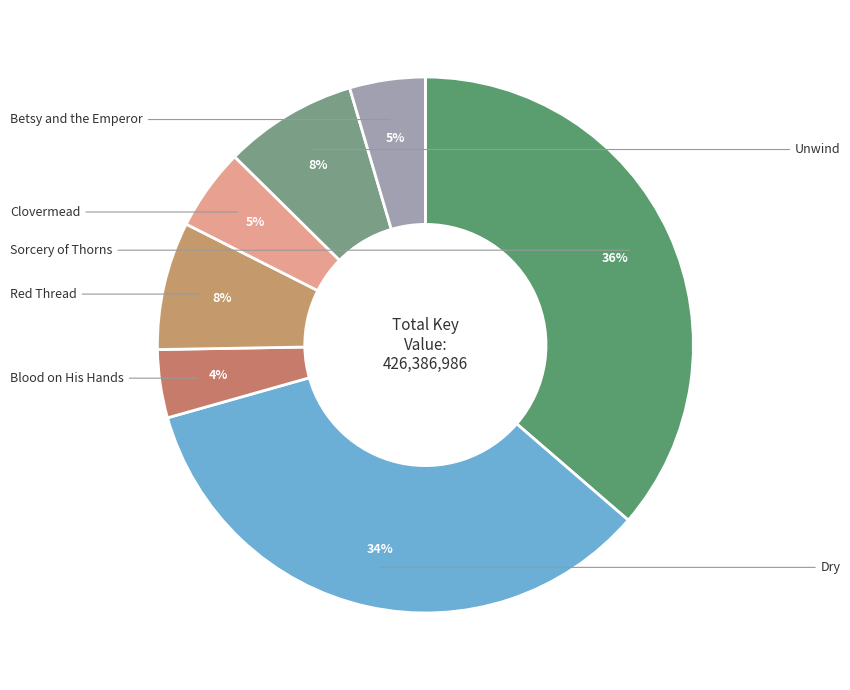

What is the smallest slice in the pie chart?

Blood on His Hands